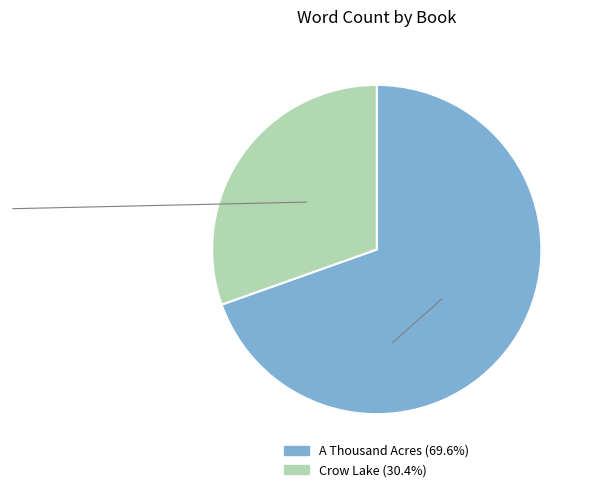

Do A Thousand Acres and Crow Lake together represent more than half of the pie?

Yes